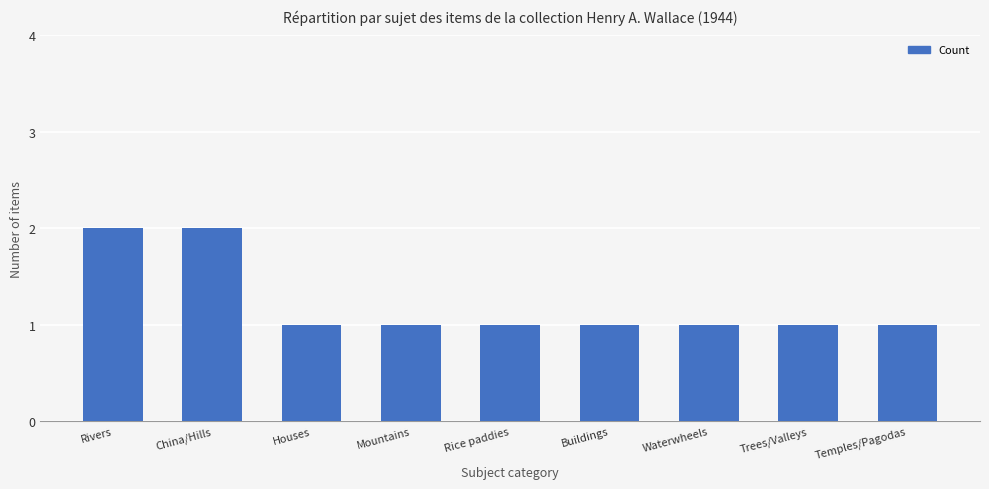

What is the label of the 9th bar from the left?

Temples/Pagodas